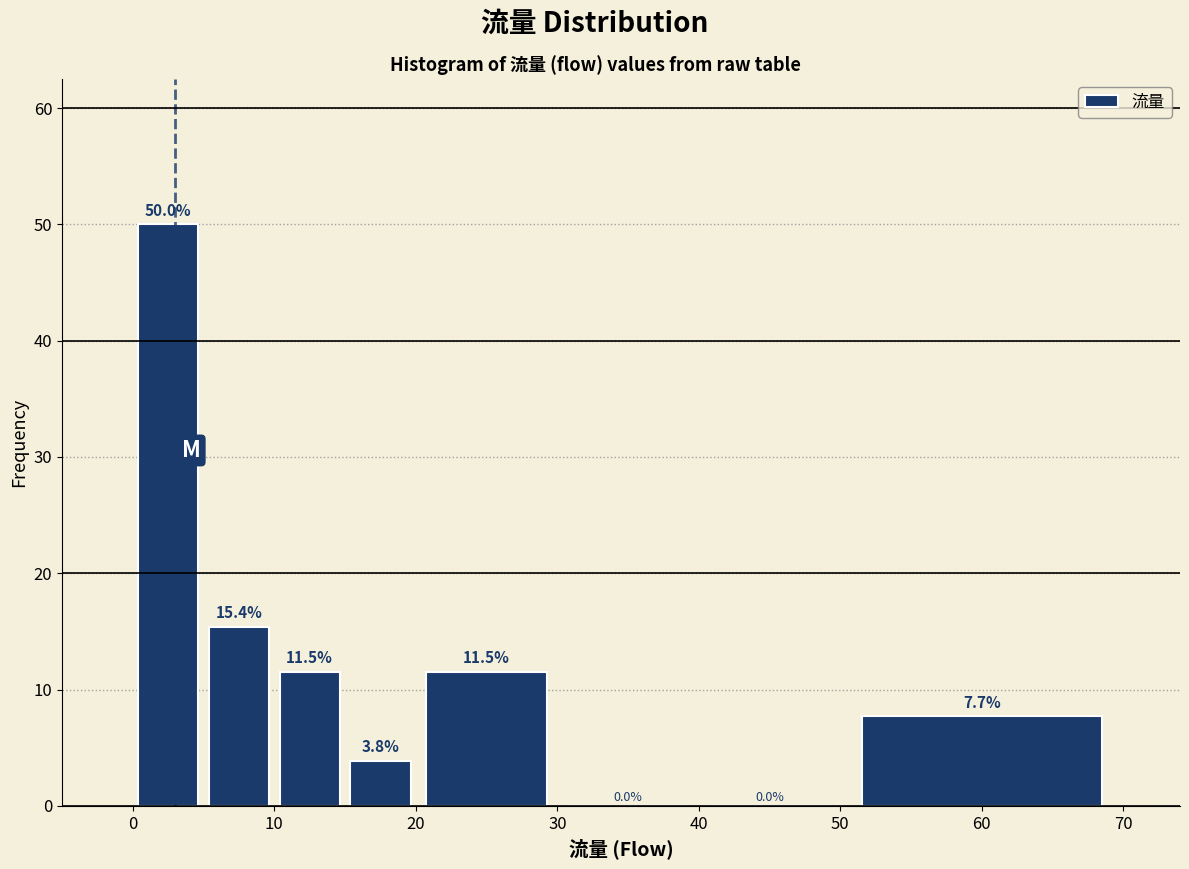

Reading left to right, list every bar in this chart as the range it spans on the x-axis followed by its height.

0 to 5: 50.0
5 to 10: 15.4
10 to 15: 11.5
15 to 20: 3.8
20 to 30: 11.5
30 to 40: 0.0
40 to 50: 0.0
50 to 70: 7.7